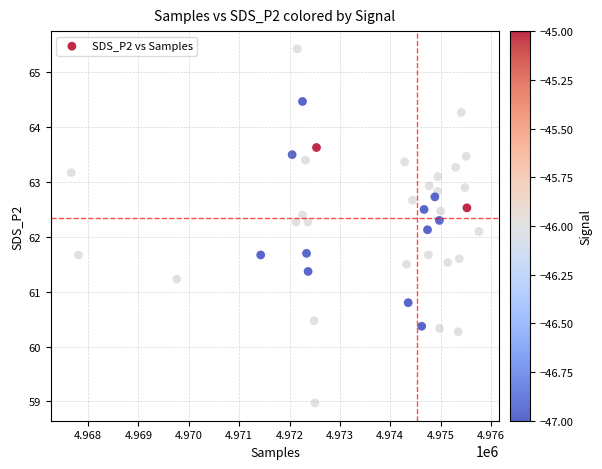

What is the range of Y values (max minus min)?

6.5